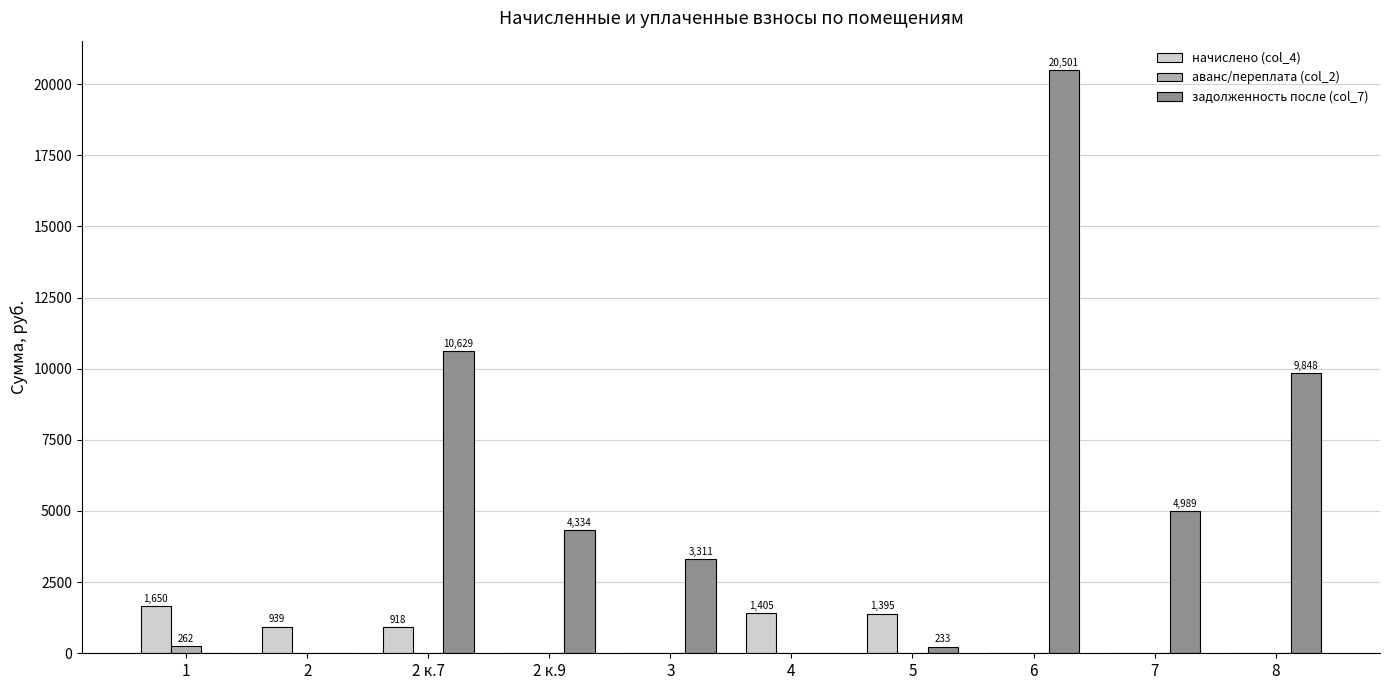

Is the value of задолженность после (col_7) at 5 greater than the value of аванс/переплата (col_2) at 6?

Yes